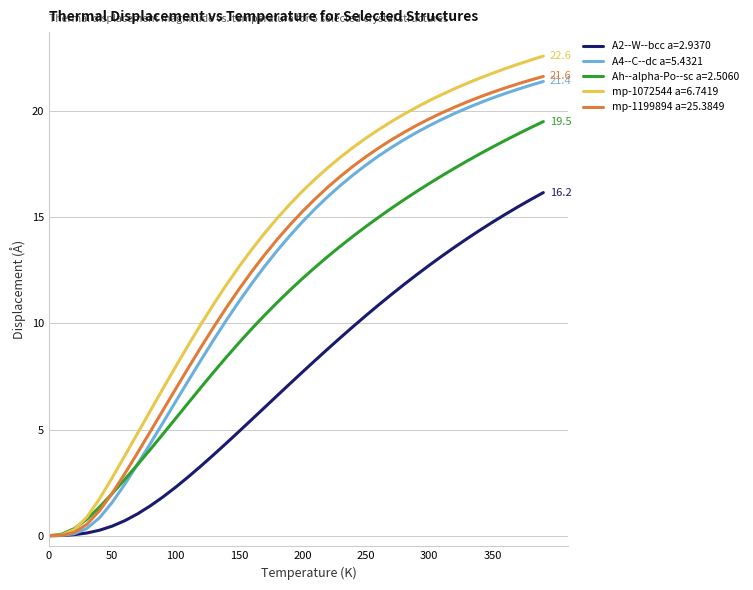

Which series has the widest spread of values?

mp-1072544 a=6.7419